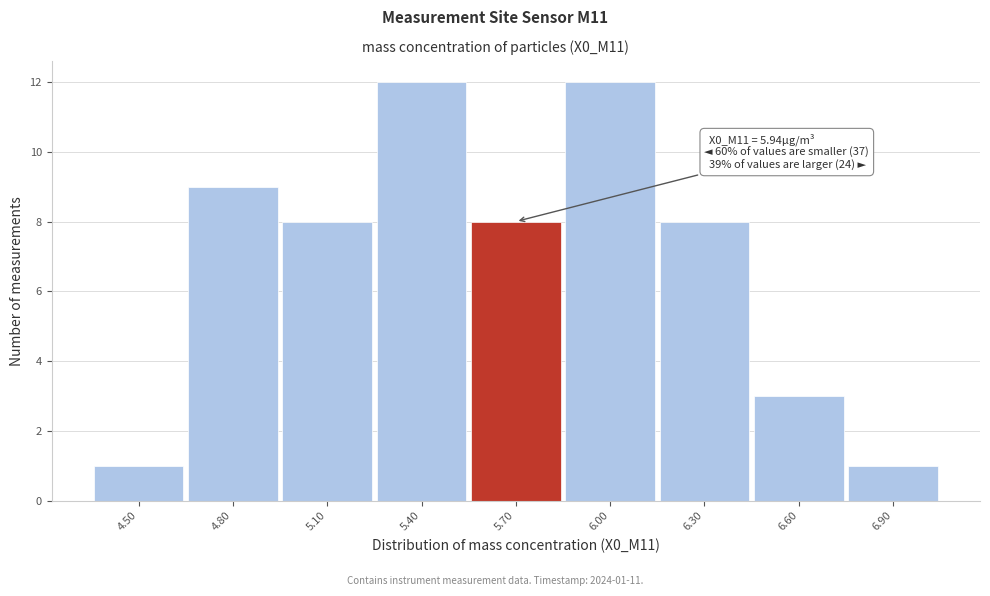

Reading right to left, what are all the values shown in this chart?

6.90=1	6.60=3	6.30=8	6.00=12	5.70=8	5.40=12	5.10=8	4.80=9	4.50=1